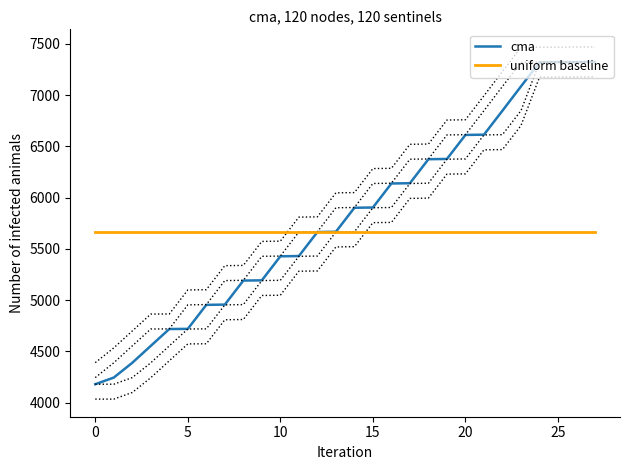

At which category is the sum across all series the highest?

27